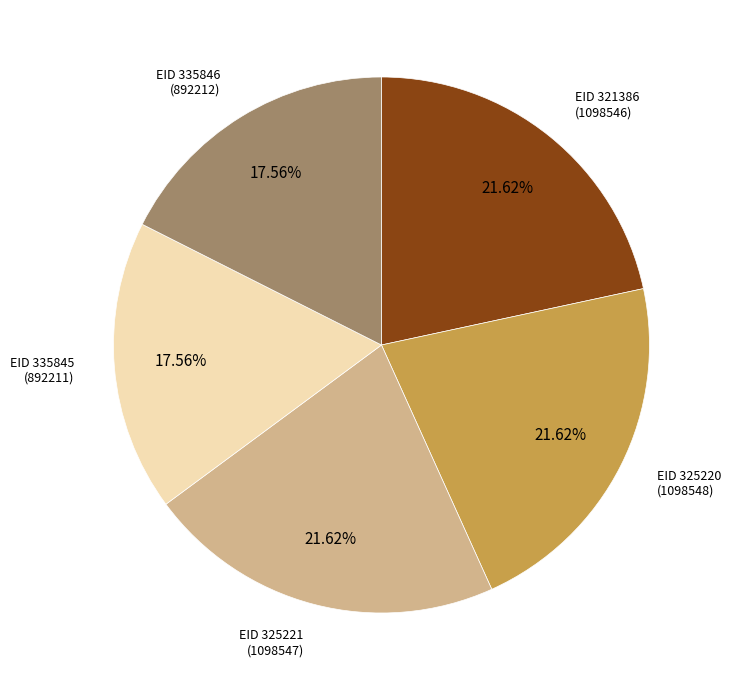

Is there any slice that represents more than half of the pie?

No